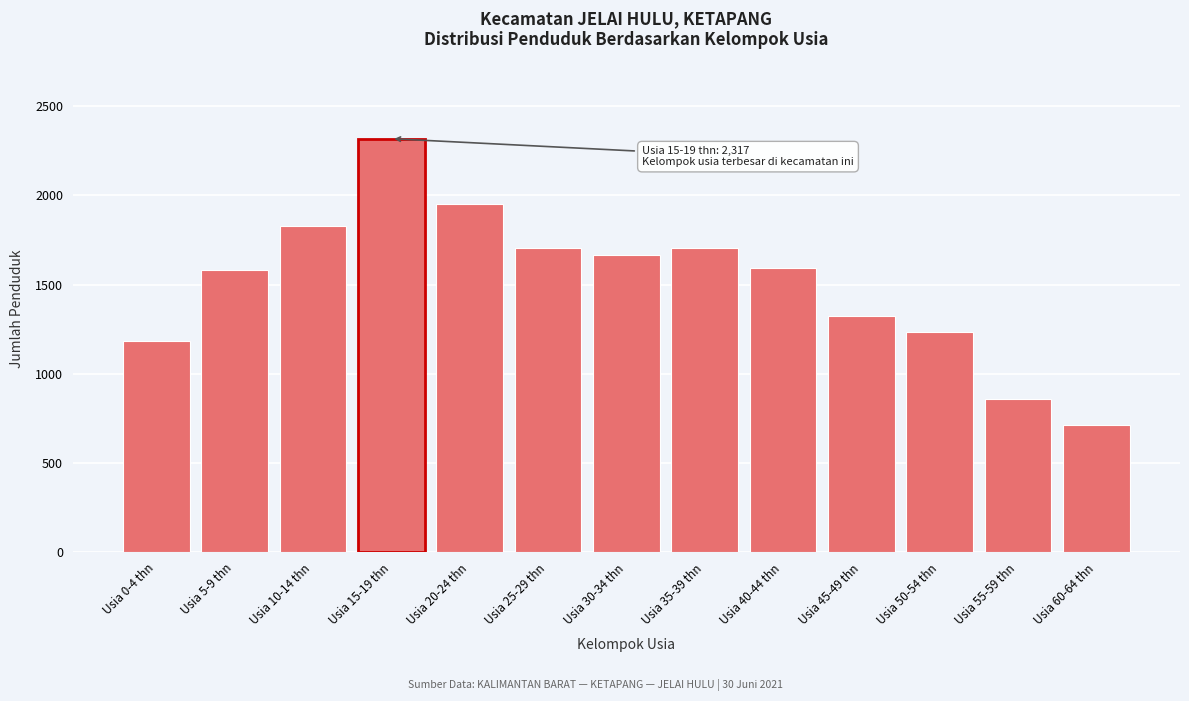

What is the change in value from Usia 5-9 thn to Usia 35-39 thn?

+123